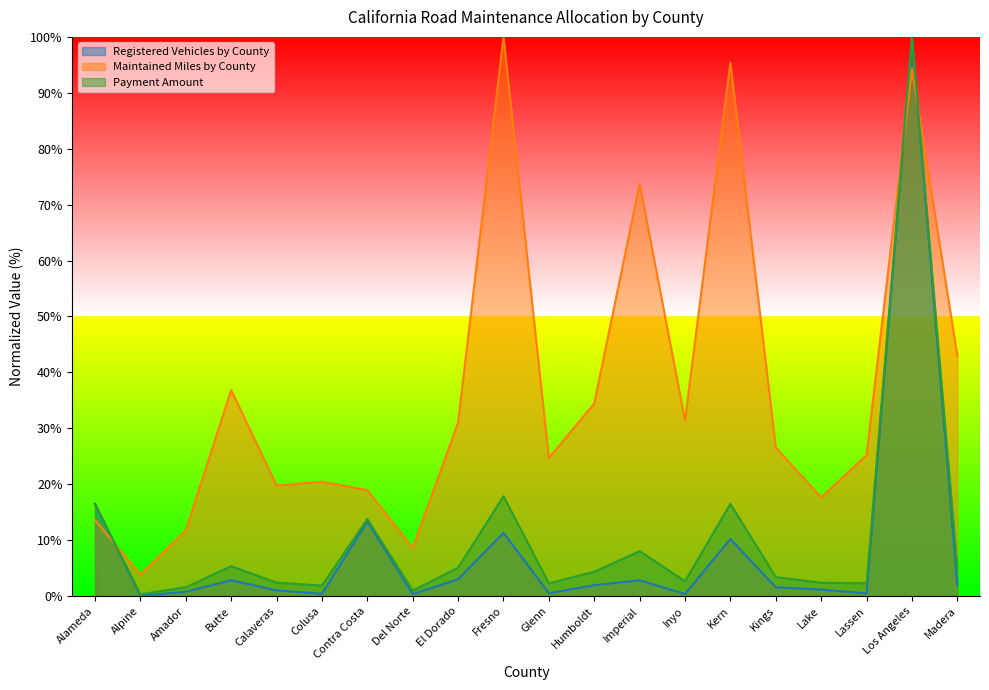

Reading left to right, what are all the values shown in this chart?

Registered Vehicles by County: 16.5	0.0	0.8	2.8	1.0	0.4	13.3	0.4	3.0	11.3	0.5	2.0	2.8	0.4	10.2	1.6	1.2	0.5	100.0	2.0
Maintained Miles by County: 13.6	3.9	11.8	36.8	19.8	20.4	19.0	8.6	31.0	100.0	24.7	34.5	73.7	31.4	95.4	26.6	17.6	25.2	94.3	43.0
Payment Amount: 16.3	0.3	1.6	5.3	2.4	1.9	13.8	1.0	5.1	17.9	2.3	4.3	8.0	2.7	16.5	3.4	2.4	2.3	100.0	5.0